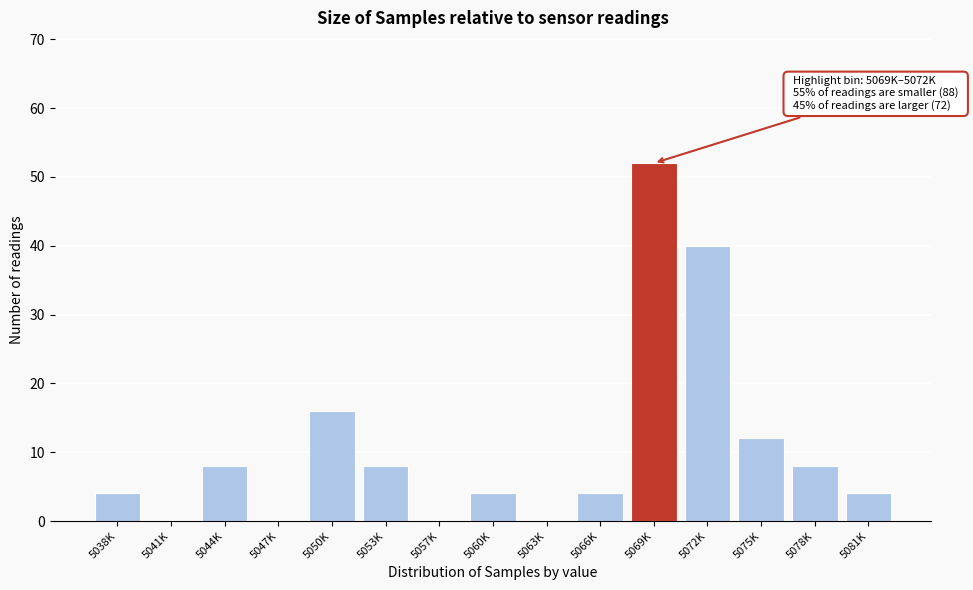

Reading left to right, list all the values displayed in this chart.

5038K=4	5041K=0	5044K=8	5047K=0	5050K=16	5053K=8	5057K=0	5060K=4	5063K=0	5066K=4	5069K=52	5072K=40	5075K=12	5078K=8	5081K=4